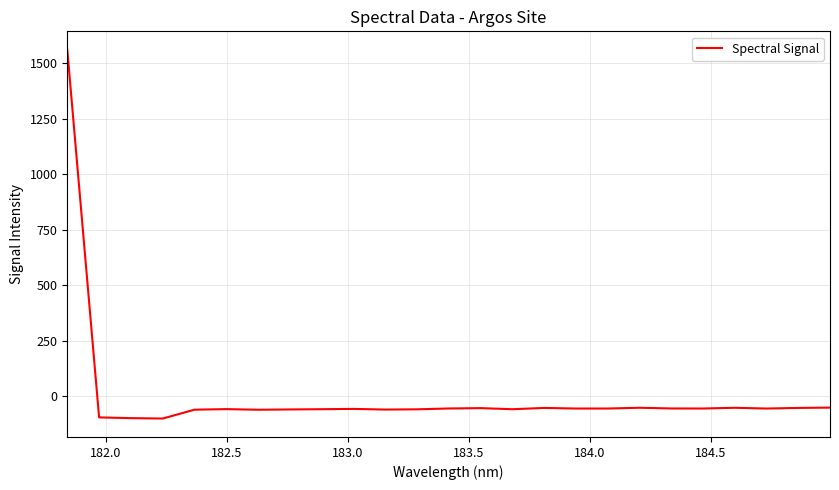

What is the smallest value displayed?

-100.1